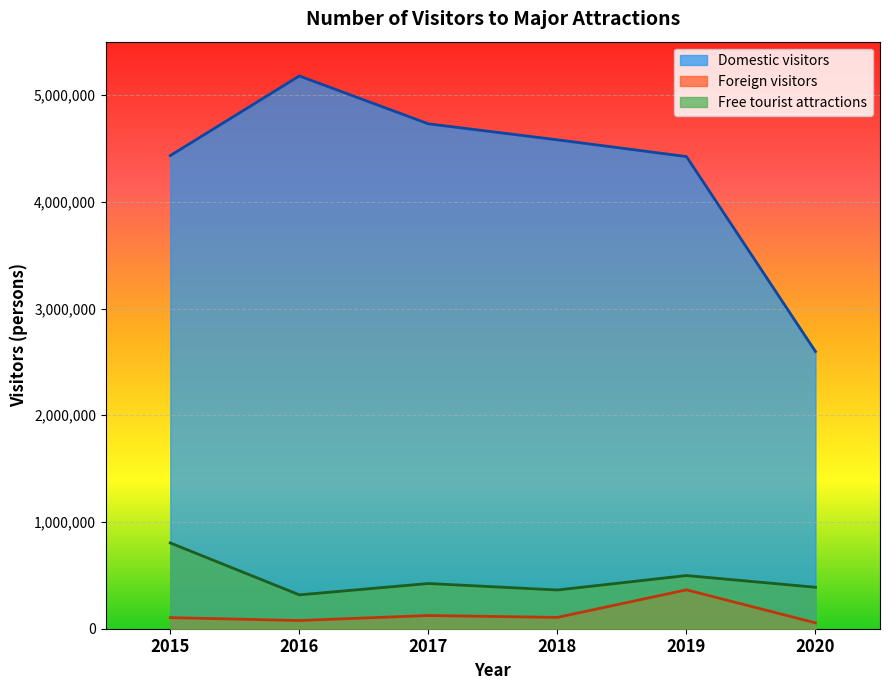

Is it true that Foreign visitors equals 55279 at 2020?

True